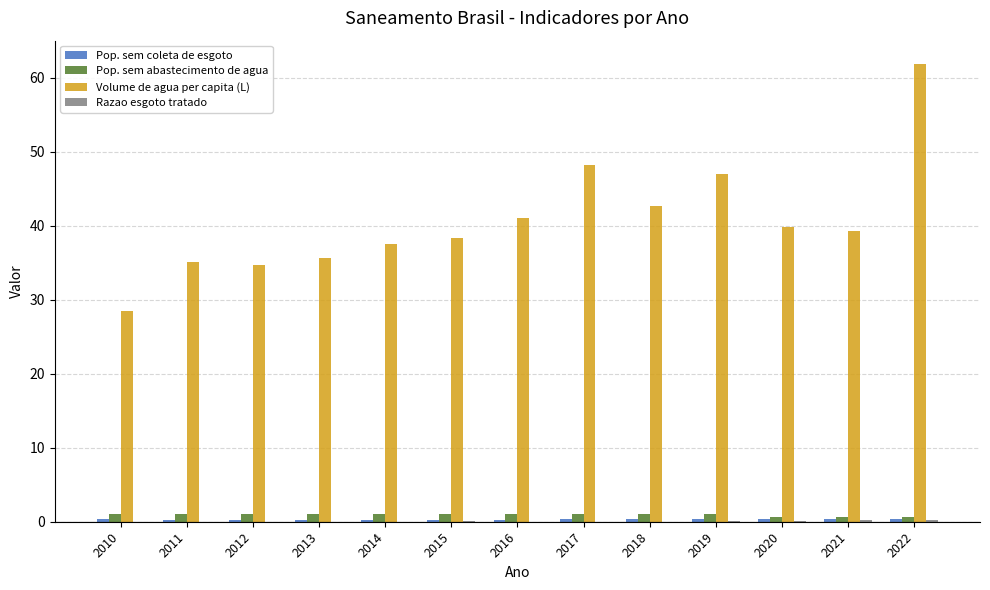

Where does the Volume de agua per capita (L) series first go above 39?

2016